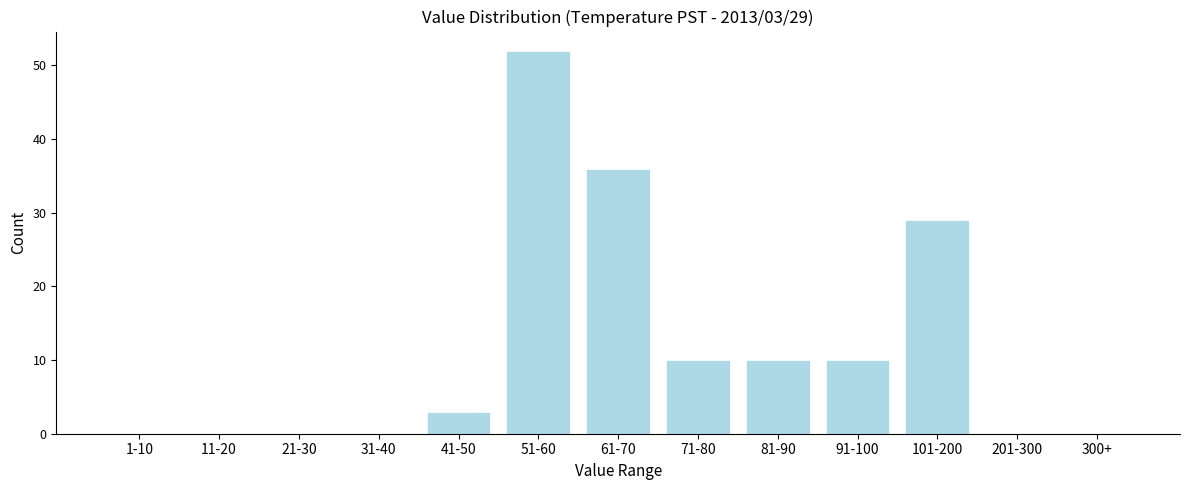

Reading left to right, what are all the values shown in this chart?

1-10=0	11-20=0	21-30=0	31-40=0	41-50=3	51-60=52	61-70=36	71-80=10	81-90=10	91-100=10	101-200=29	201-300=0	300+=0